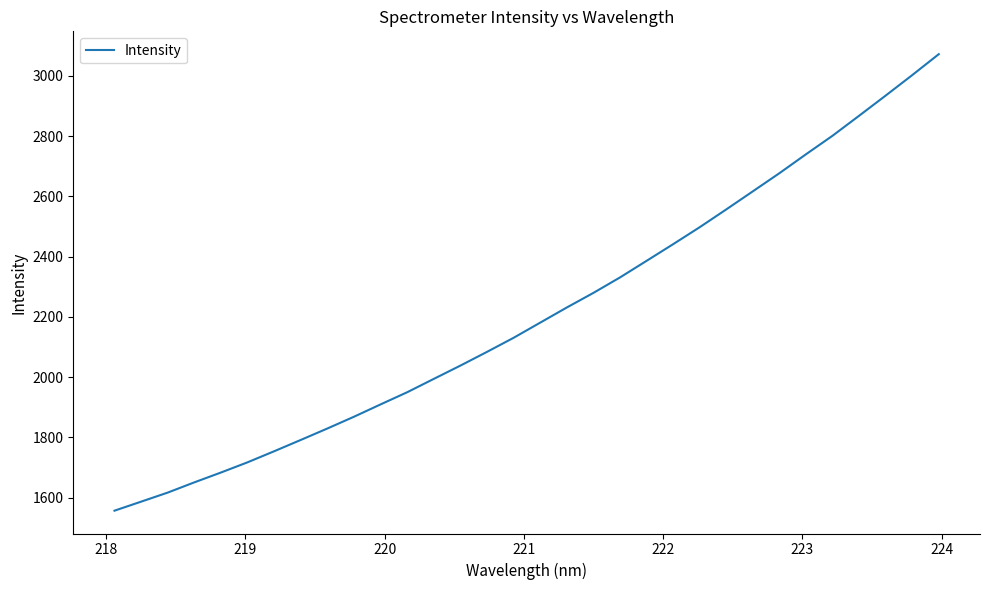

What is the difference between the maximum and minimum values?

1516.1